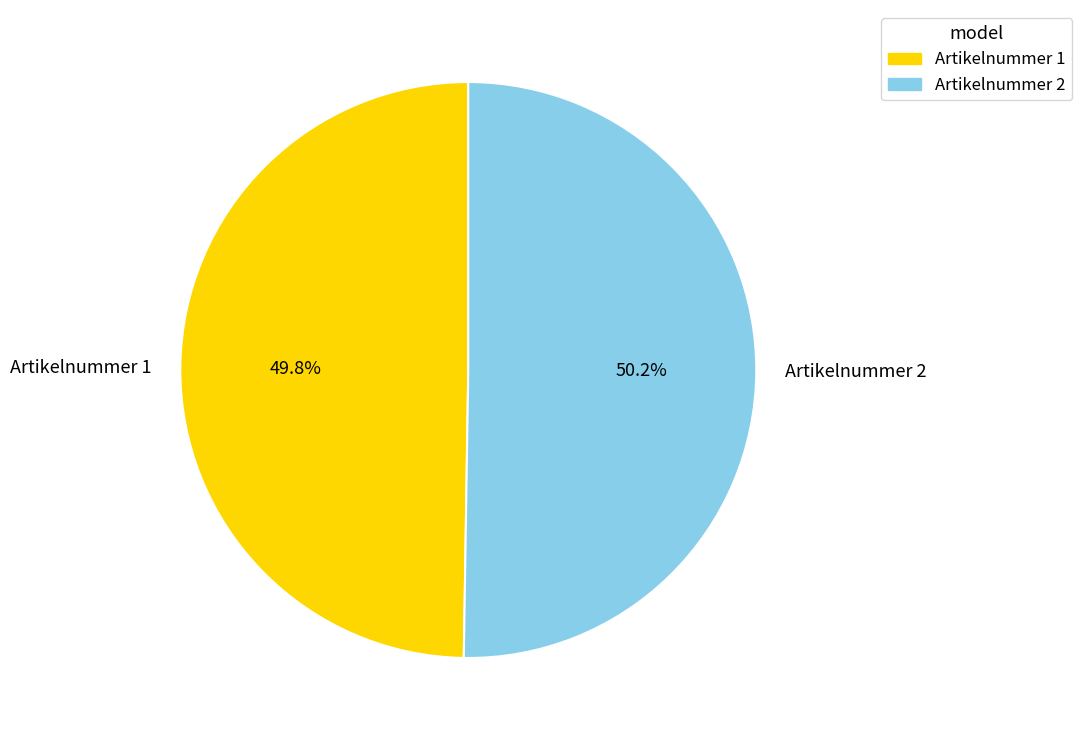

Combined, do Artikelnummer 2 and Artikelnummer 1 account for over 50%?

Yes